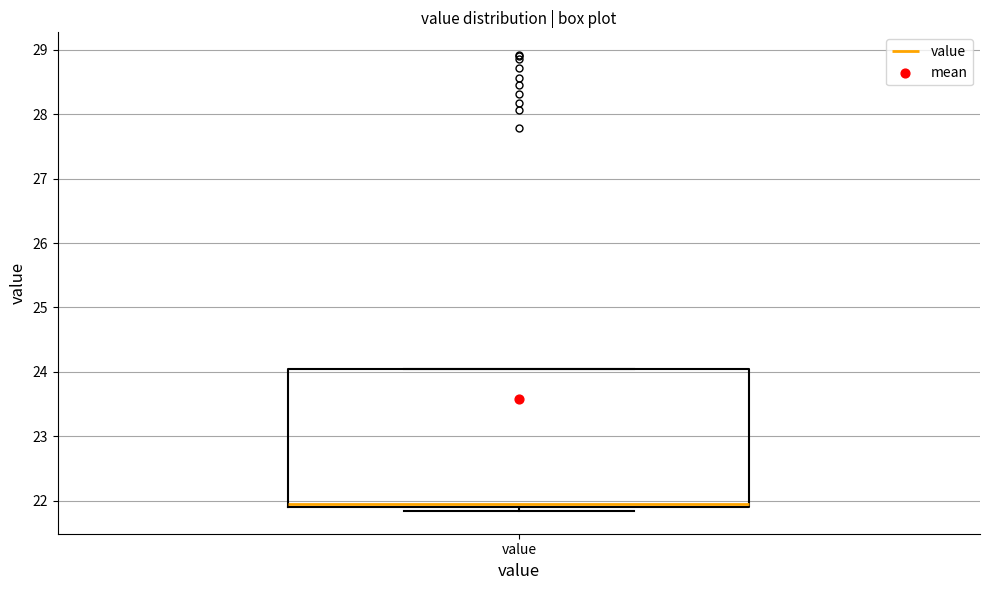

Where is the upper edge of the box for value on the y-axis? The values are not printed on the chart, so give them approximately, as read against the axis.

24.0